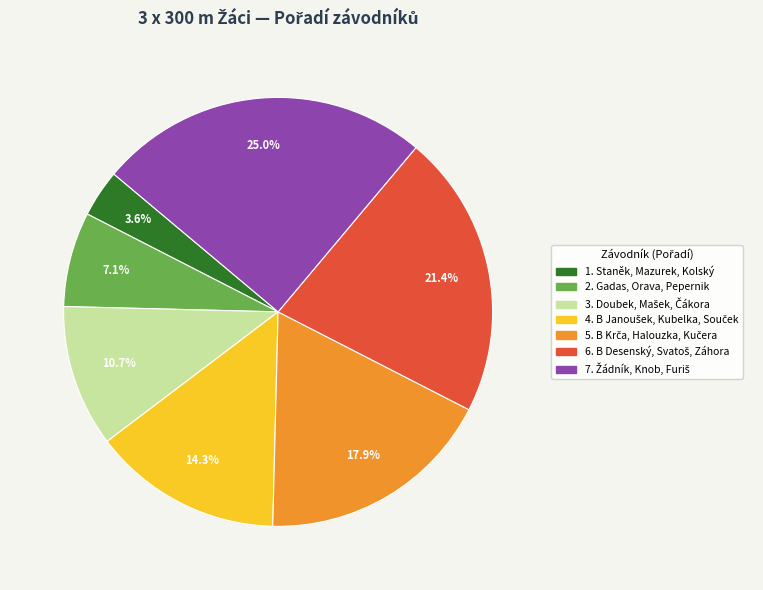

Is there any slice that represents more than half of the pie?

No